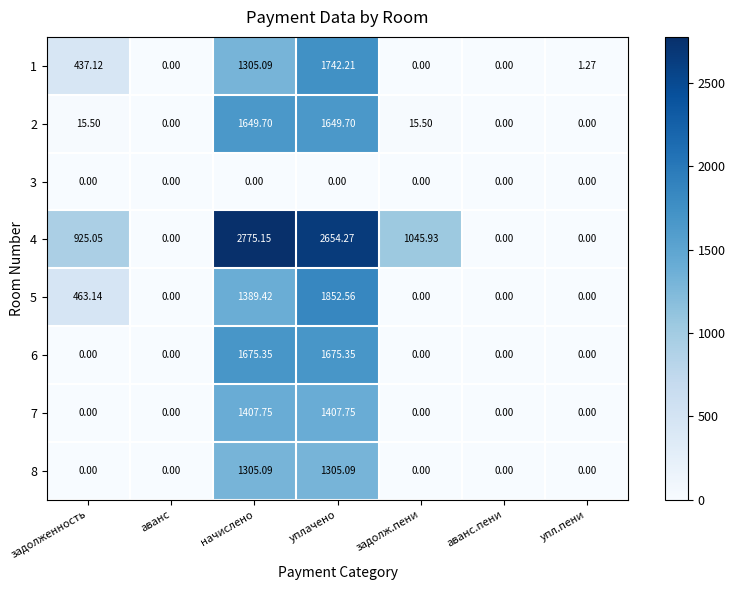

At which category is the sum across all series the highest?

уплачено